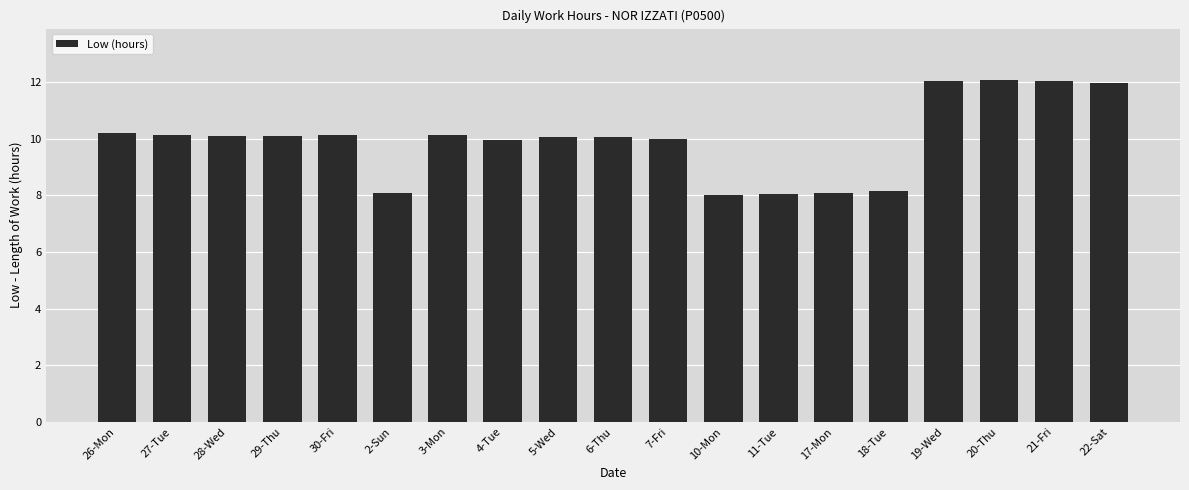

Where does the data first go above 10?

26-Mon